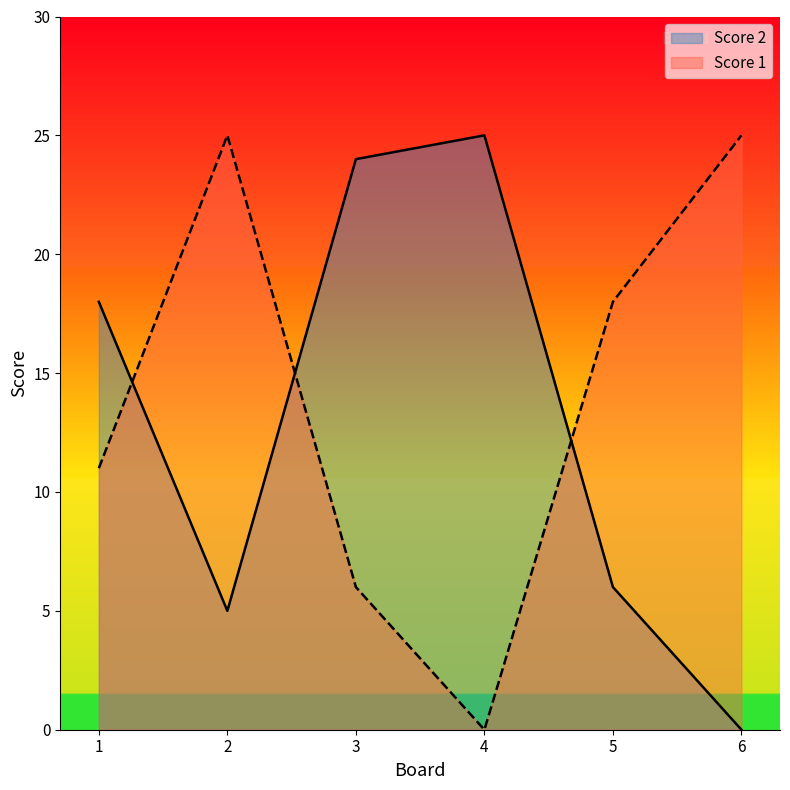

Does the chart display data point markers on the line(s)?

No